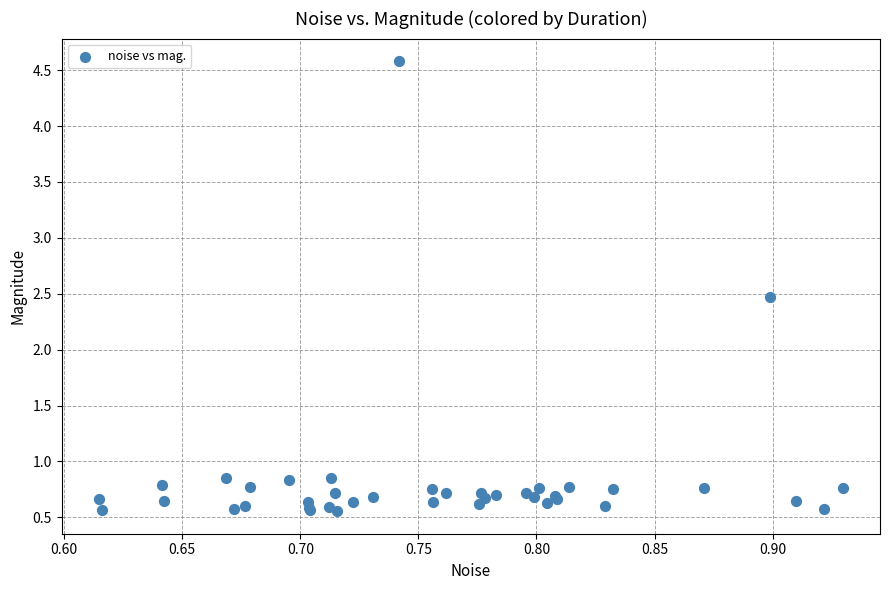

What Y value in the scatter plot is closest to 2?

2.5